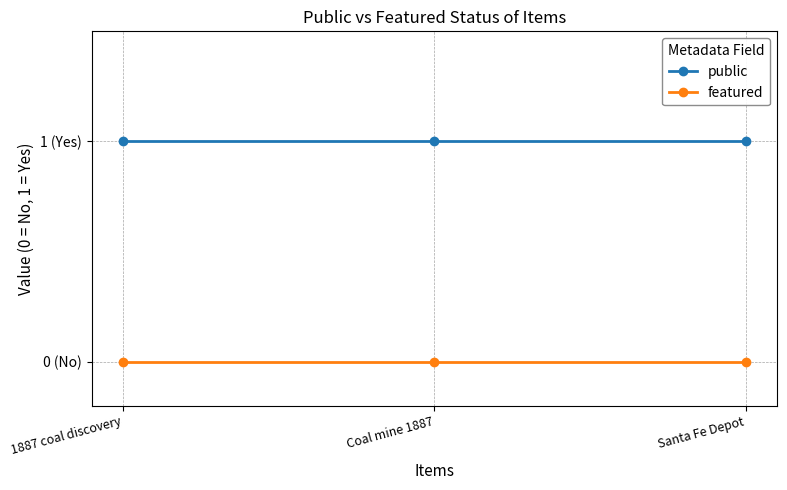

Does the chart have visible grid lines?

Yes